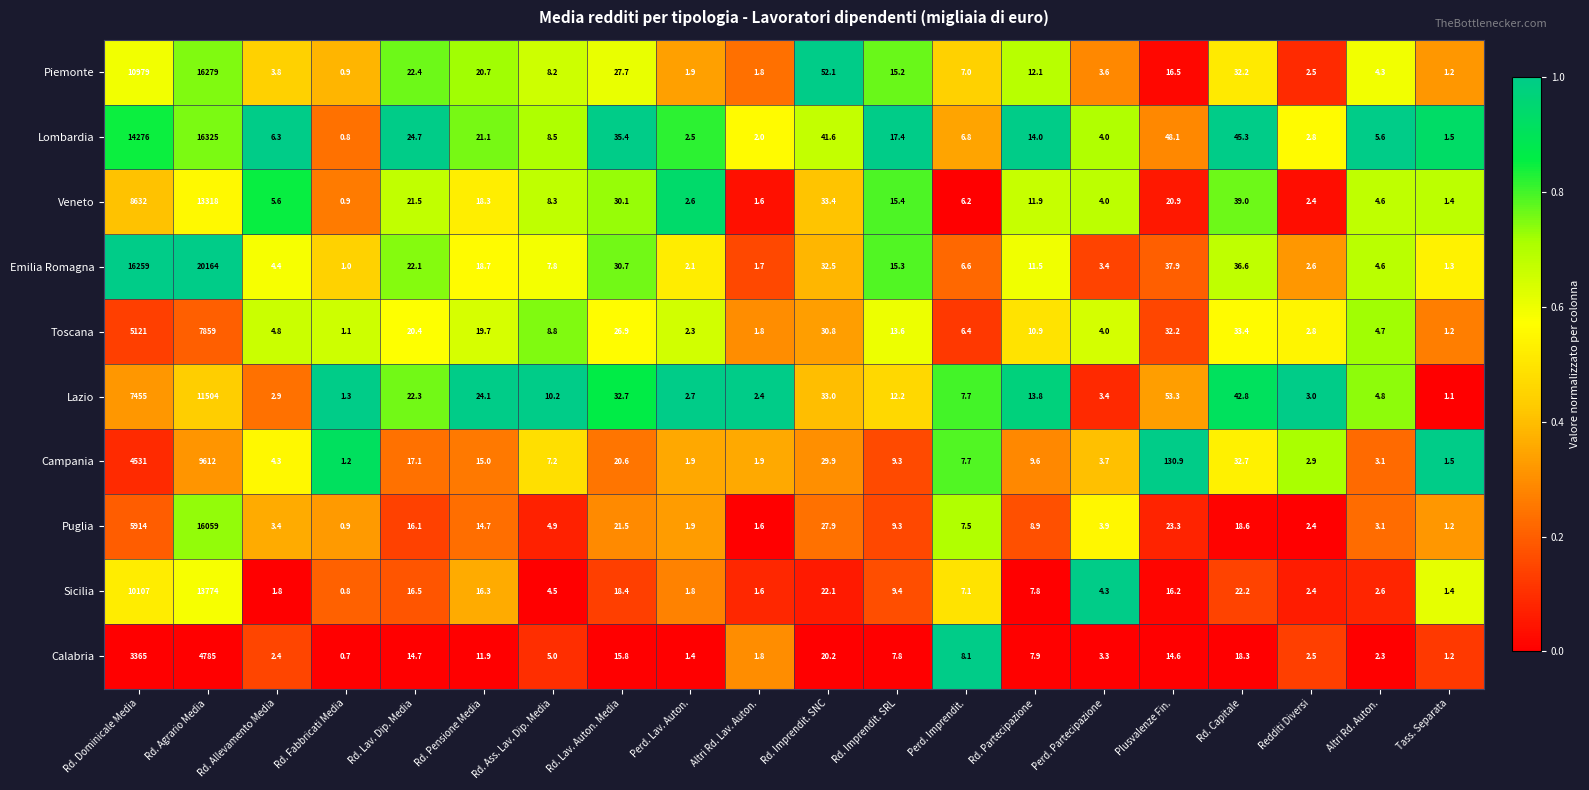

Is it true that Lombardia equals 63.9 at Rd. Capitale?

False